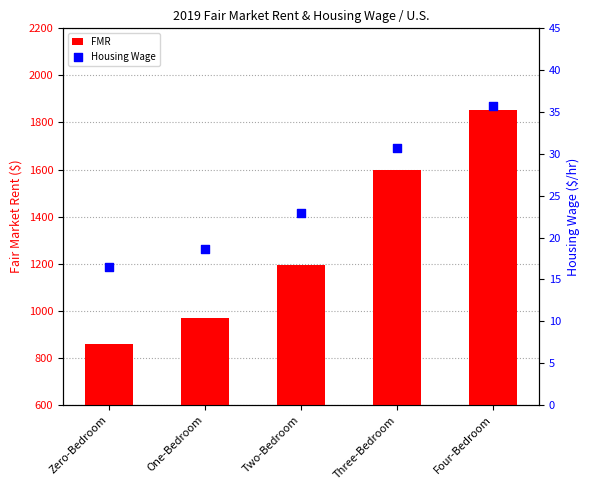

Which series has the largest total across all categories?

FMR